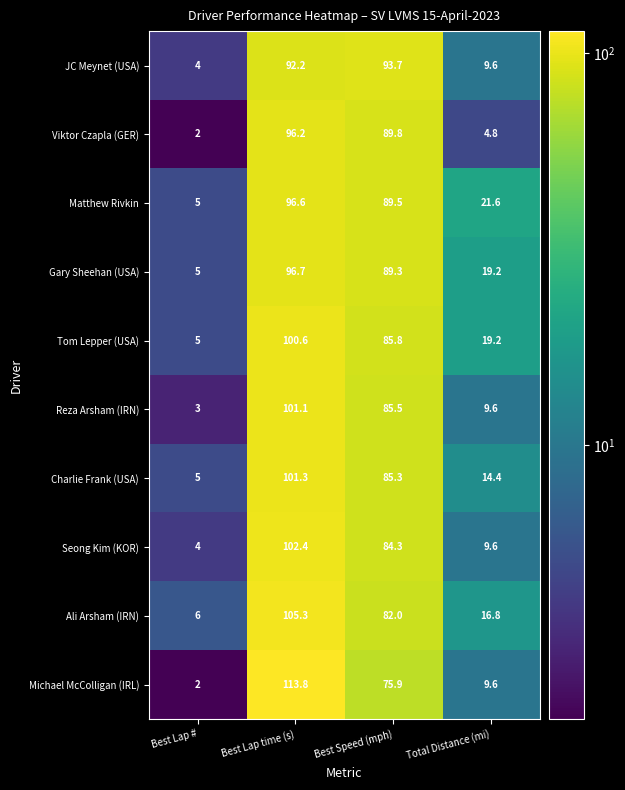

What is the total value across all series at Best Speed (mph)?

861.1